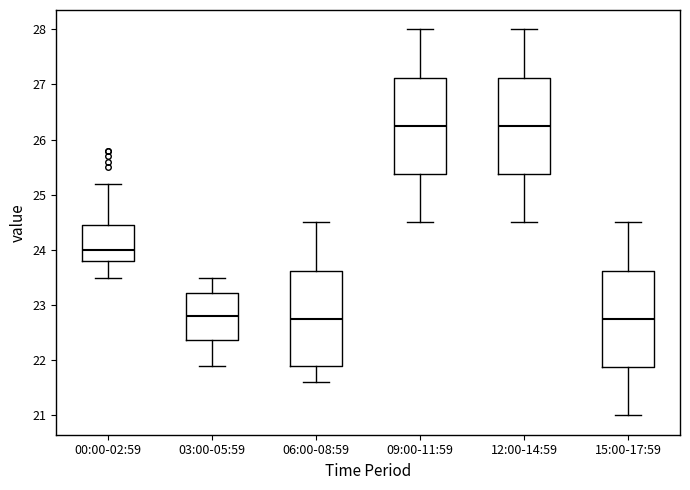

Reading left to right, transcribe this box plot: for each box, give where its median line is, the range the box spans, and where its two whiskers end, as read against the y-axis. The values are not printed on the chart, so give them approximately, as read against the axis.

00:00-02:59: median 24.0, box 23.8 to 24.5, whiskers 23.5 to 25.2
03:00-05:59: median 22.8, box 22.4 to 23.2, whiskers 21.9 to 23.5
06:00-08:59: median 22.8, box 21.9 to 23.6, whiskers 21.6 to 24.5
09:00-11:59: median 26.3, box 25.4 to 27.1, whiskers 24.5 to 28.0
12:00-14:59: median 26.3, box 25.4 to 27.1, whiskers 24.5 to 28.0
15:00-17:59: median 22.8, box 21.9 to 23.6, whiskers 21.0 to 24.5